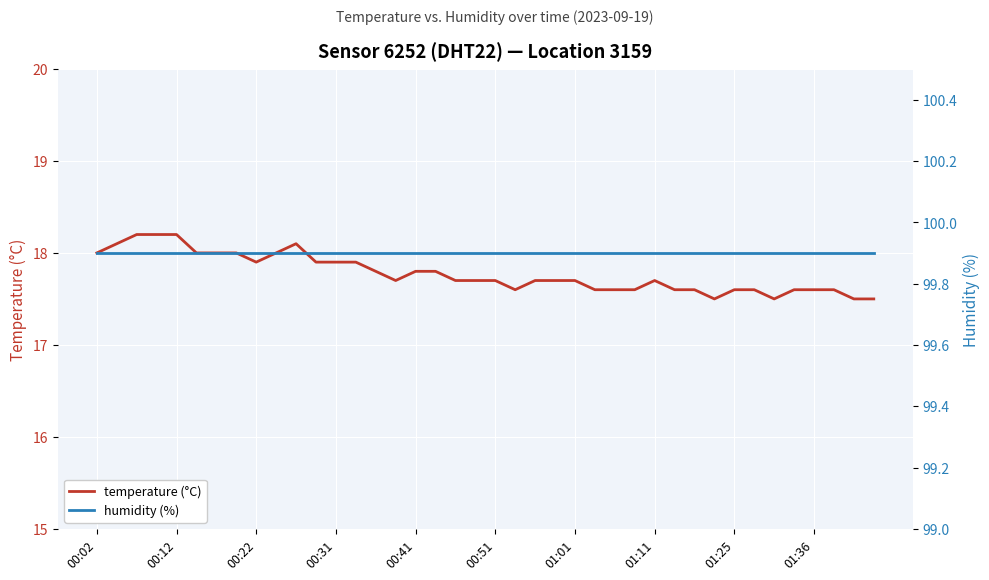

True or false: humidity (%) and temperature (°C) cross at least once.

False